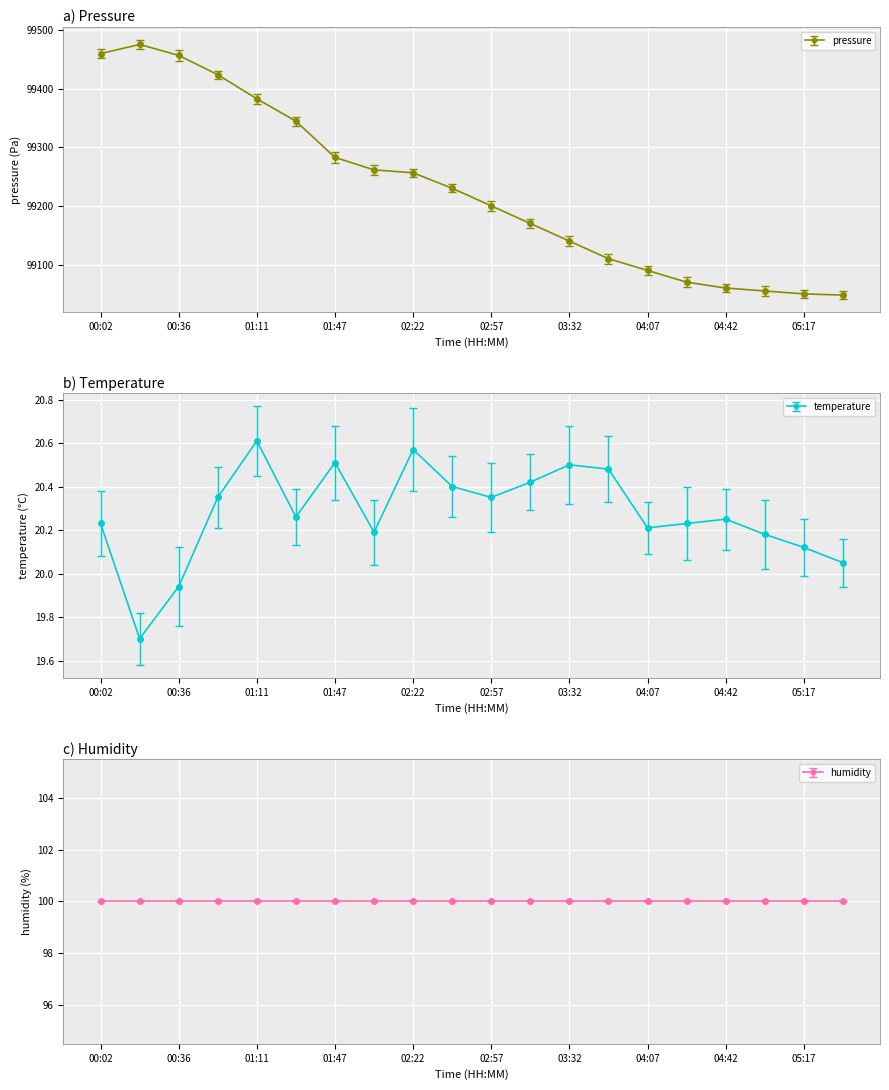

What is the maximum value for pressure?

99475.1